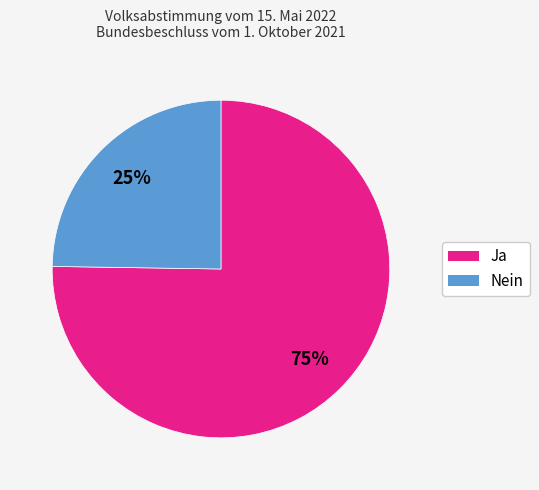

Is the sum of Nein and Ja greater than half?

Yes